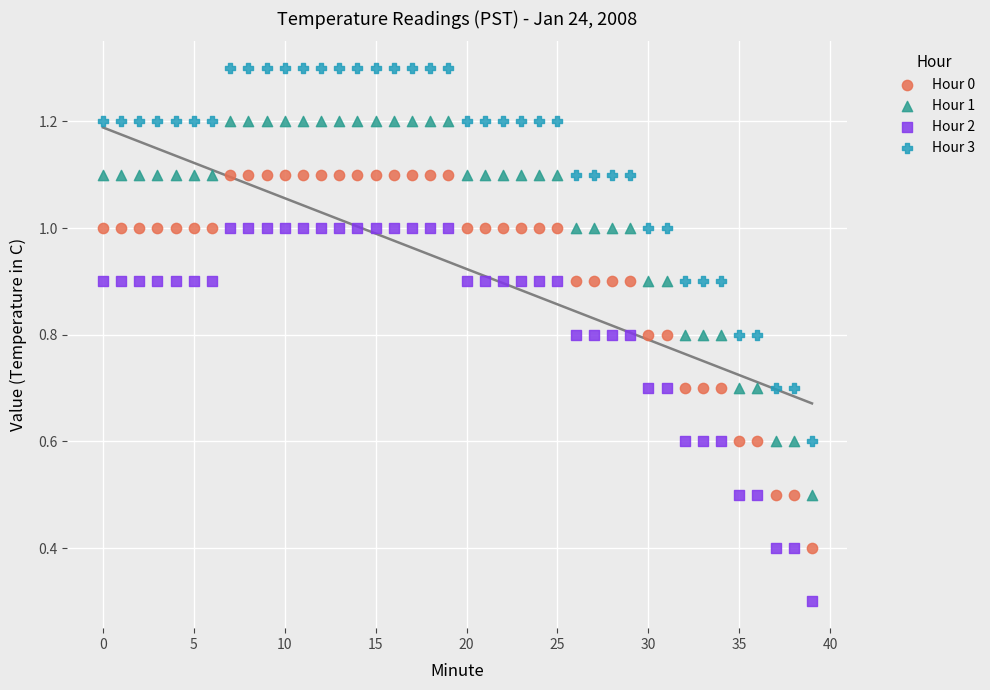

Across all series, what Y value is closest to 0?

0.3